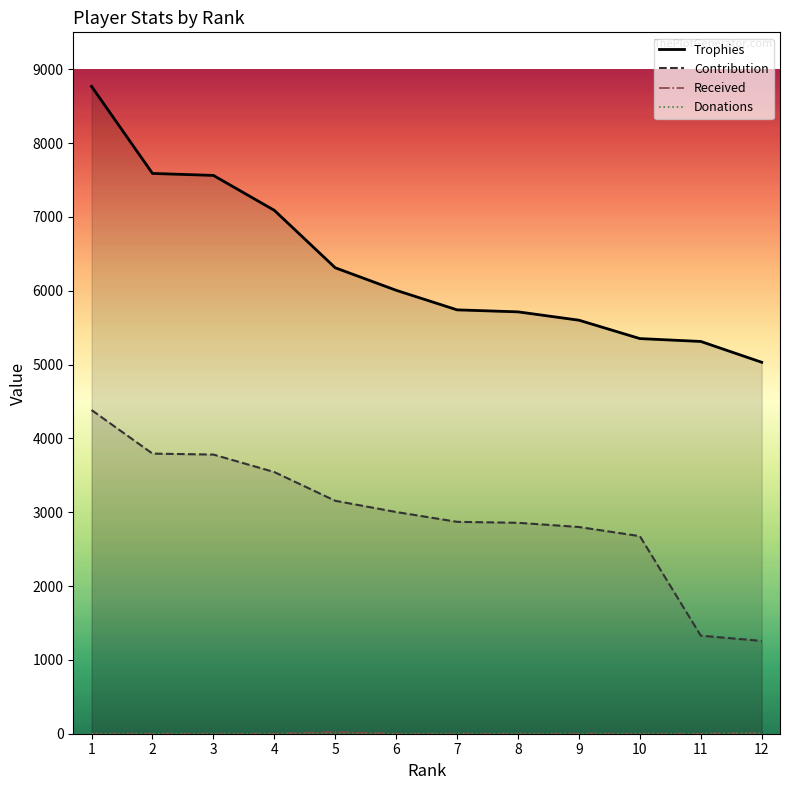

How many Donations values are between 0 and 1?

11